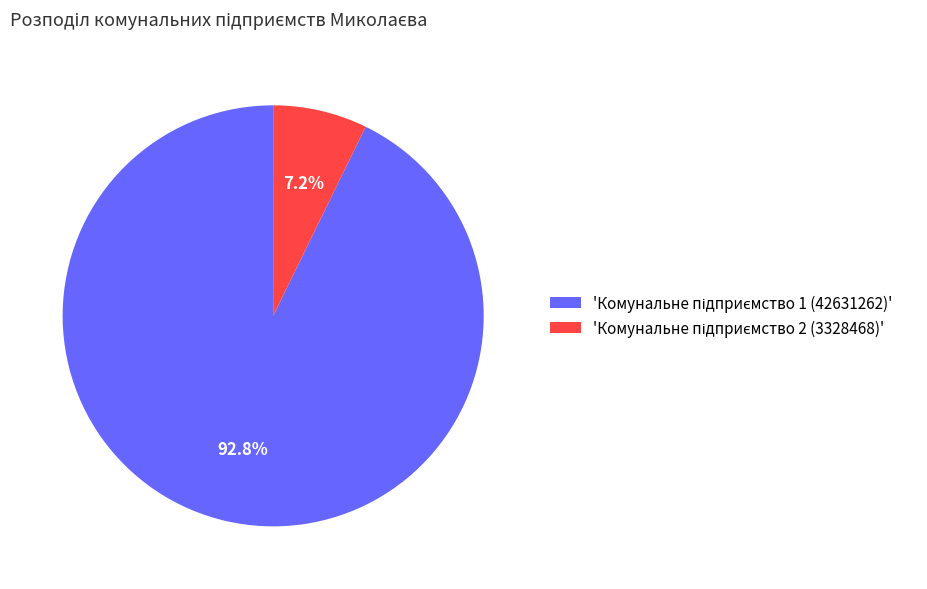

Is there a majority slice in this chart?

Yes